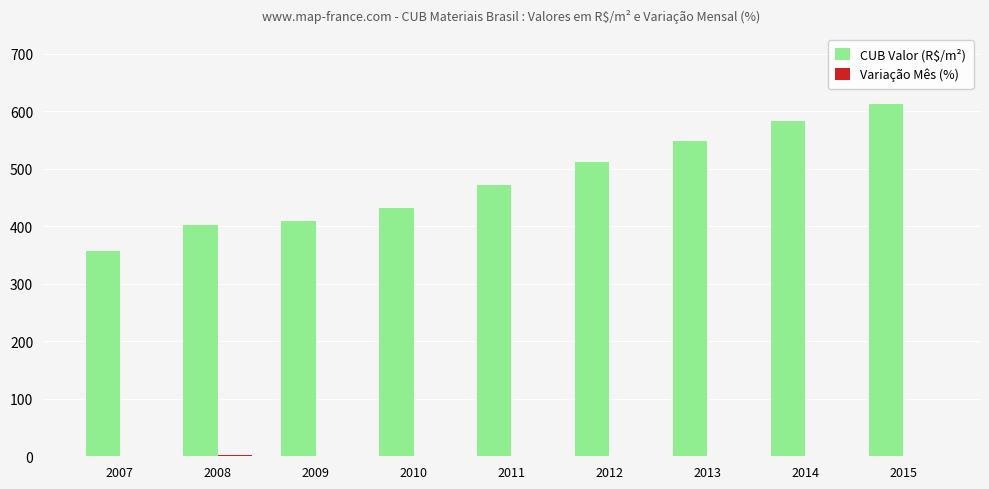

What is the total value across all series at 2008?

404.2